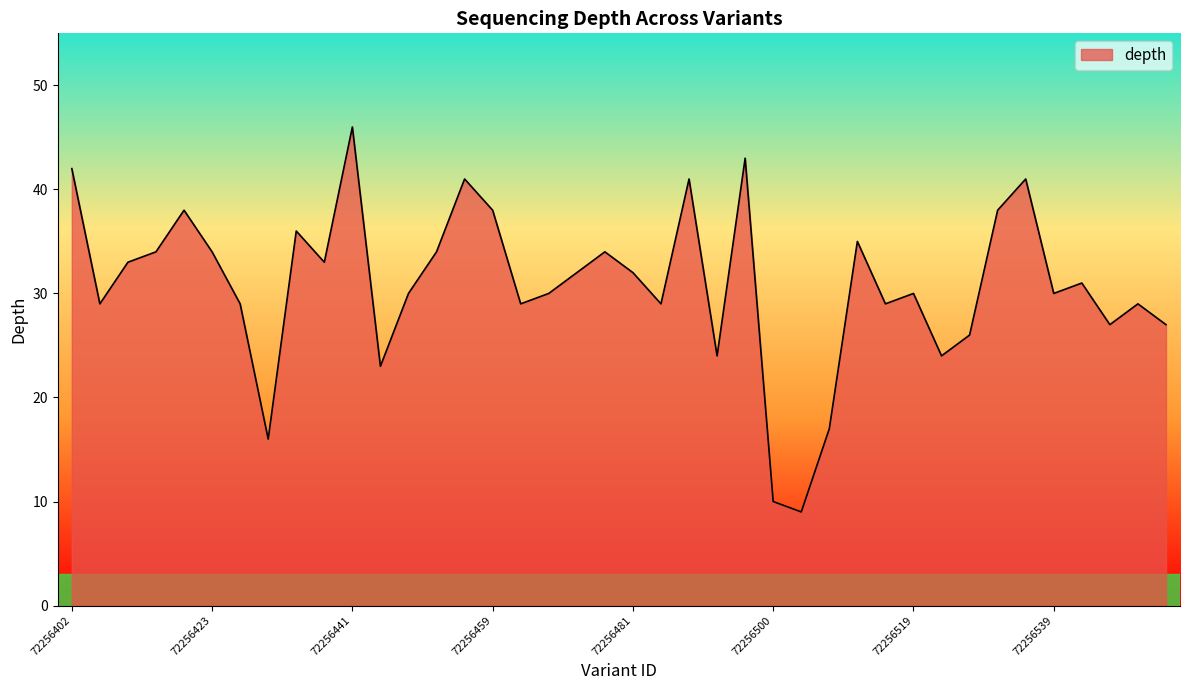

Reading right to left, what are all the values shown in this chart?

27	29	27	31	30	41	38	26	24	30	29	35	17	9	10	43	24	41	29	32	34	32	30	29	38	41	34	30	23	46	33	36	16	29	34	38	34	33	29	42